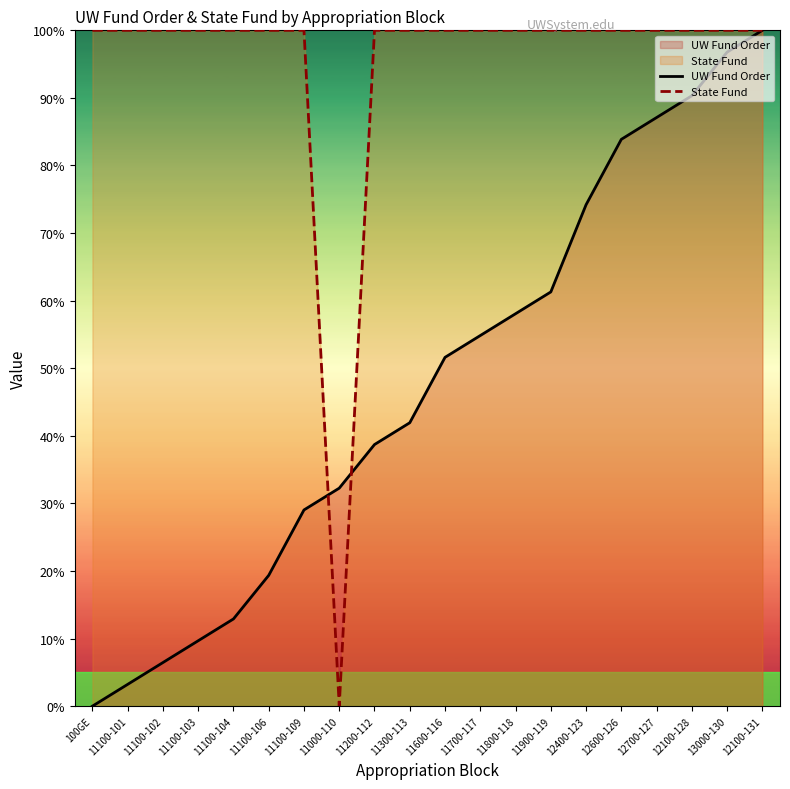

What is the label of the 15th point from the left?

12400-123